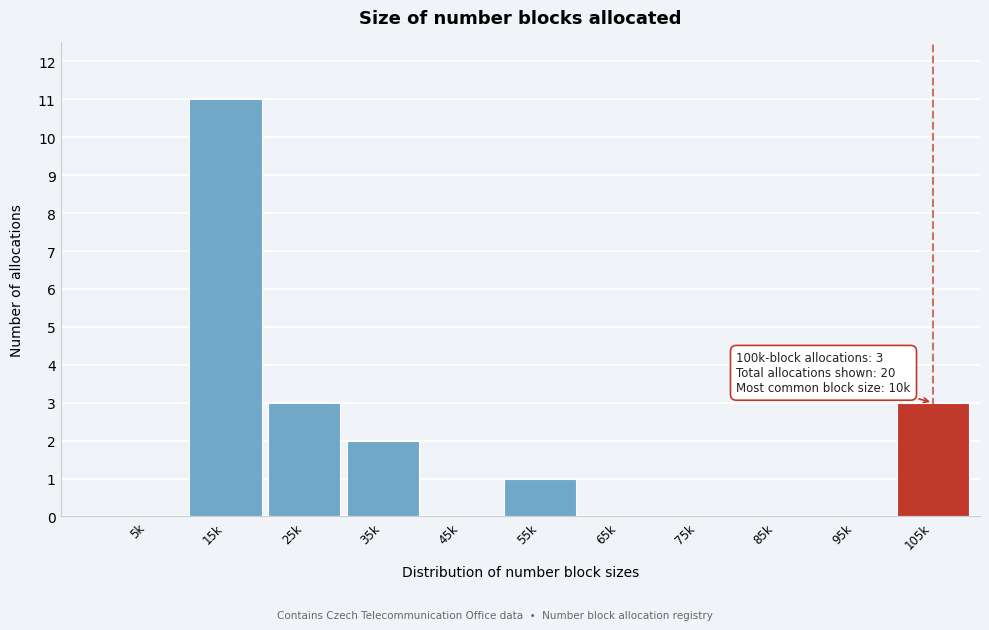

Reading left to right, extract all data points from this chart.

5k=0	15k=11	25k=3	35k=2	45k=0	55k=1	65k=0	75k=0	85k=0	95k=0	105k=3